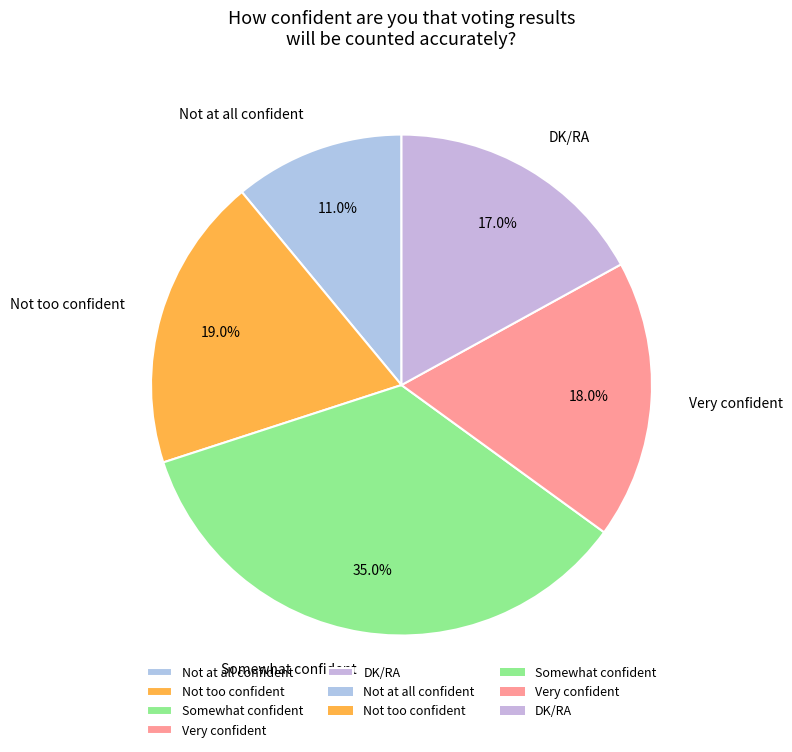

Which slice is the smallest?

Not at all confident